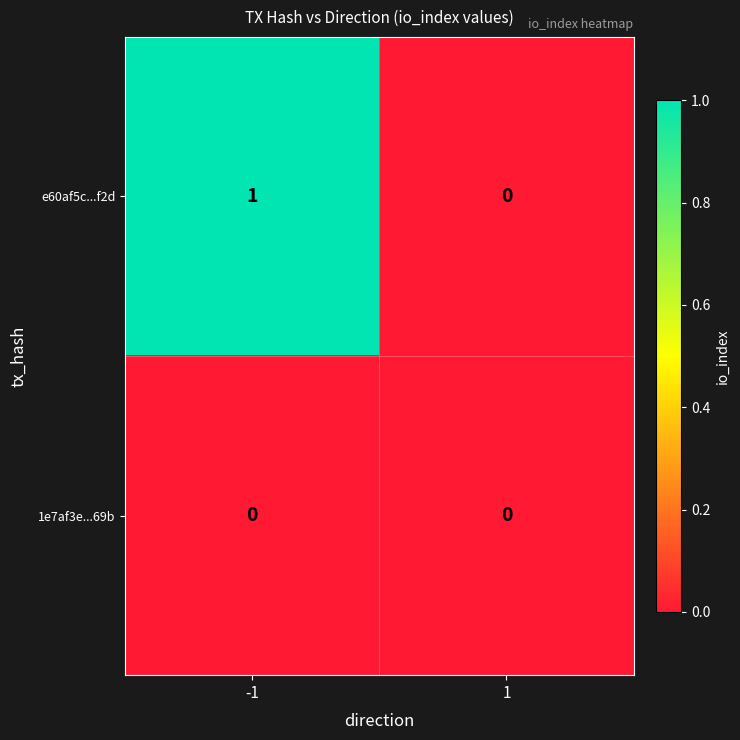

Reading left to right, list all the values displayed in this chart.

e60af5c...f2d: -1=1	1=0
1e7af3e...69b: -1=0	1=0